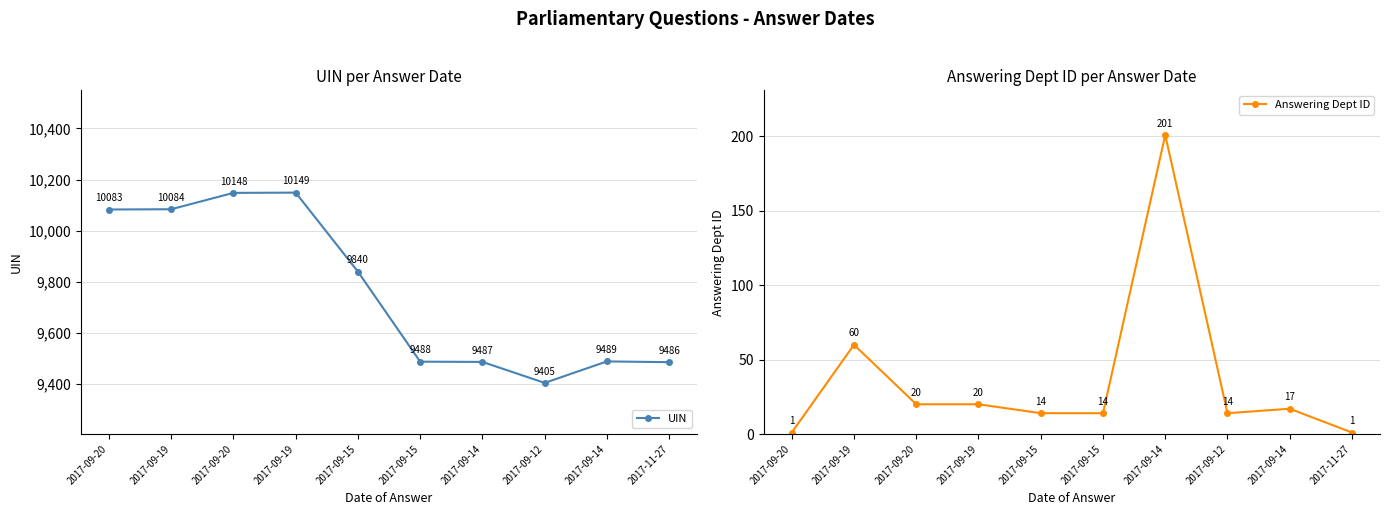

Is the value of UIN at 2017-09-20 greater than the value of Answering Dept ID at 2017-09-15?

Yes